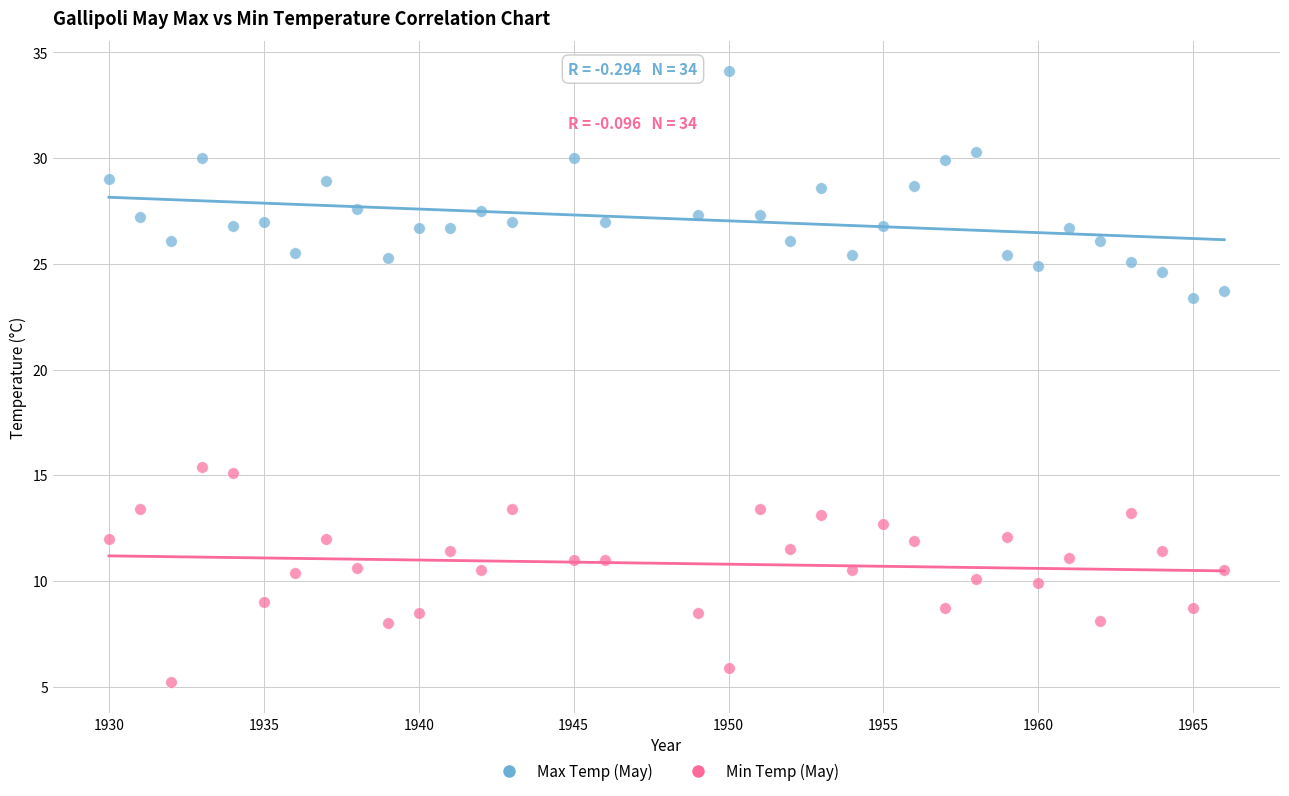

Across all data points, what is the range of X values (max minus min)?

36.0